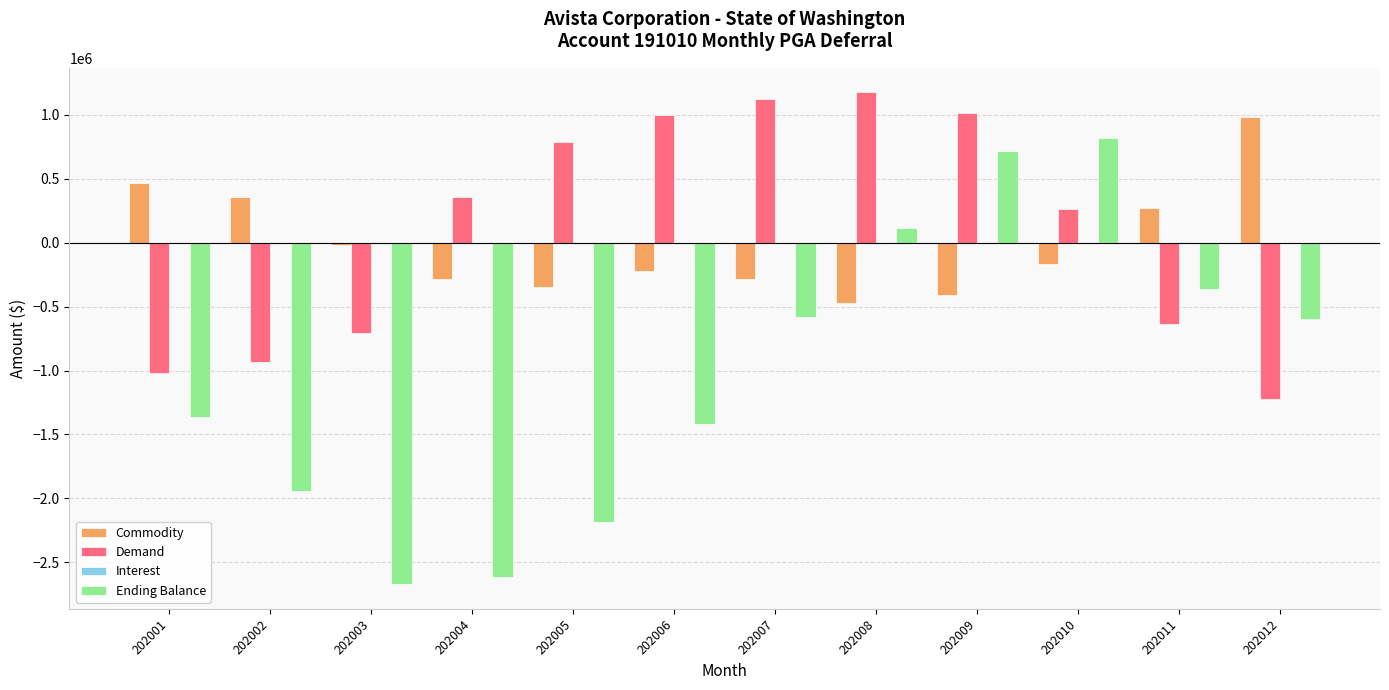

At which category does the chart reach its peak across all series?

202008